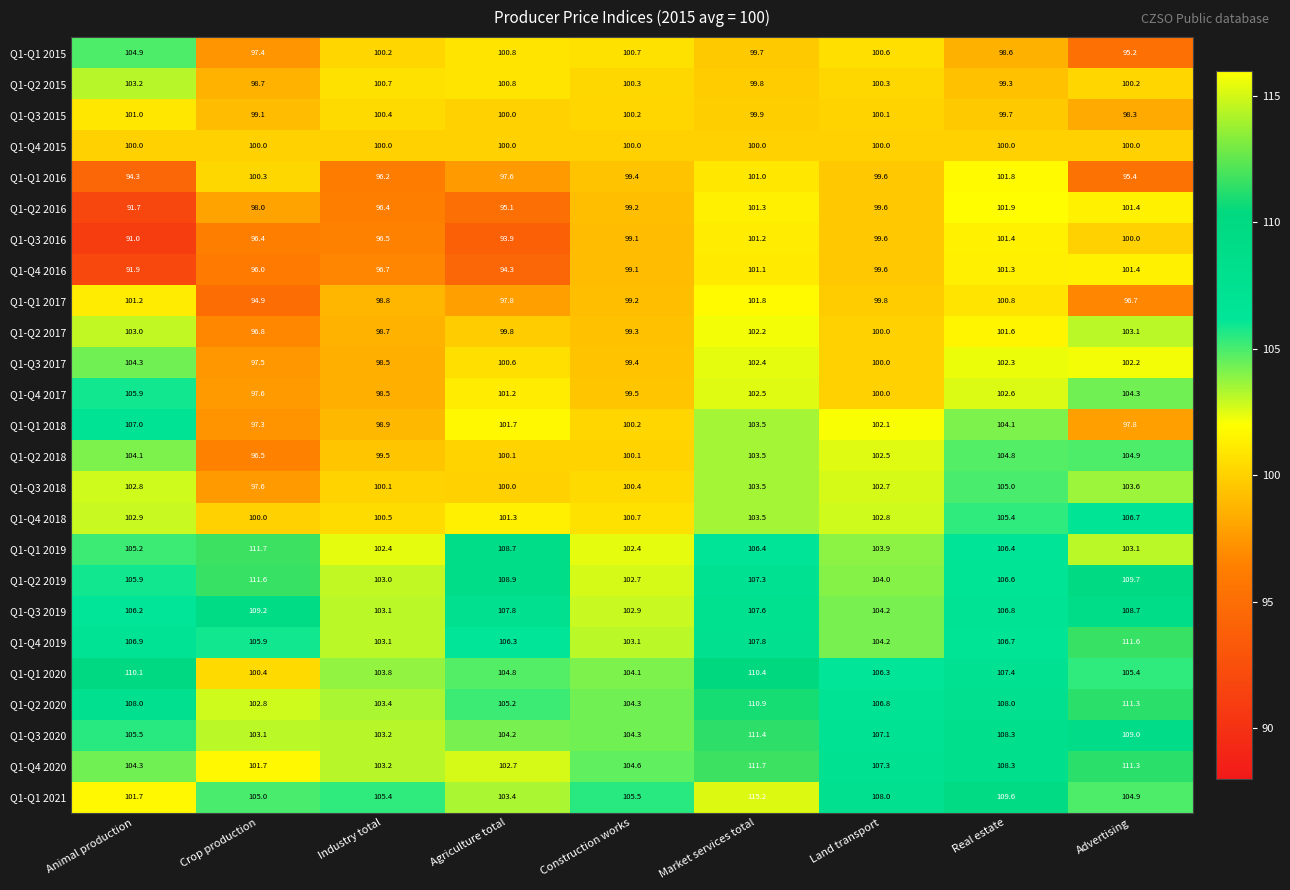

Which category has the highest value across all series?

Market services total